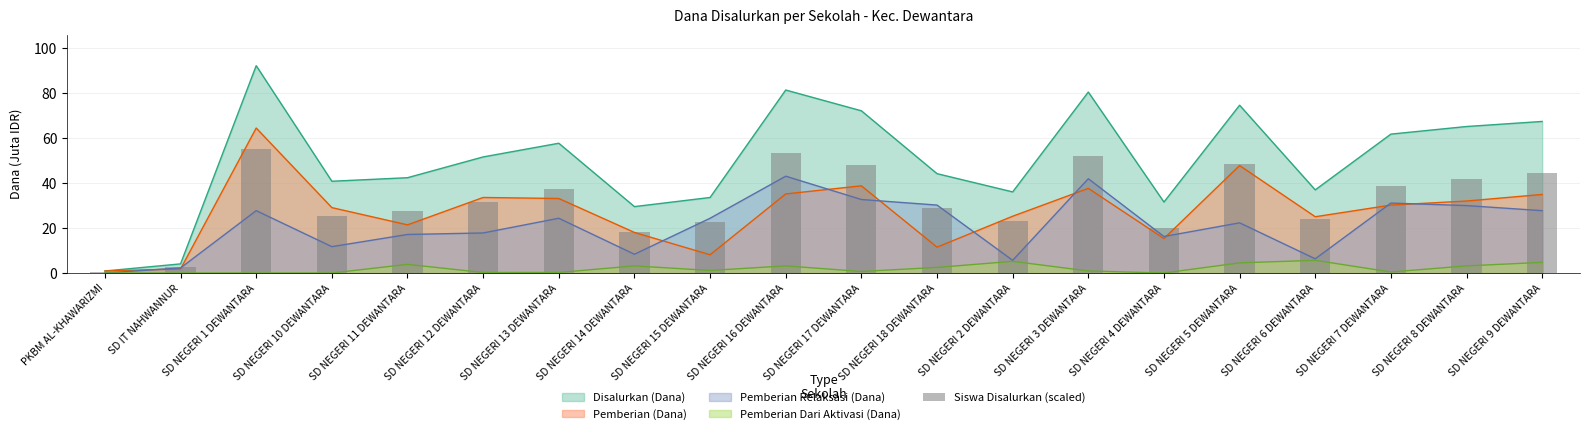

Which category has the lowest value across all series?

PKBM AL-KHAWARIZMI